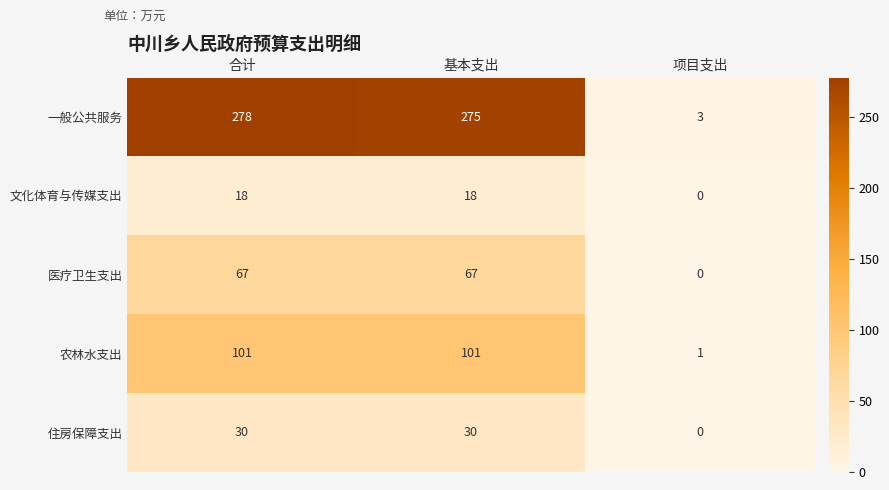

The value of 文化体育与传媒支出 at 合计 is 18. True or false?

True